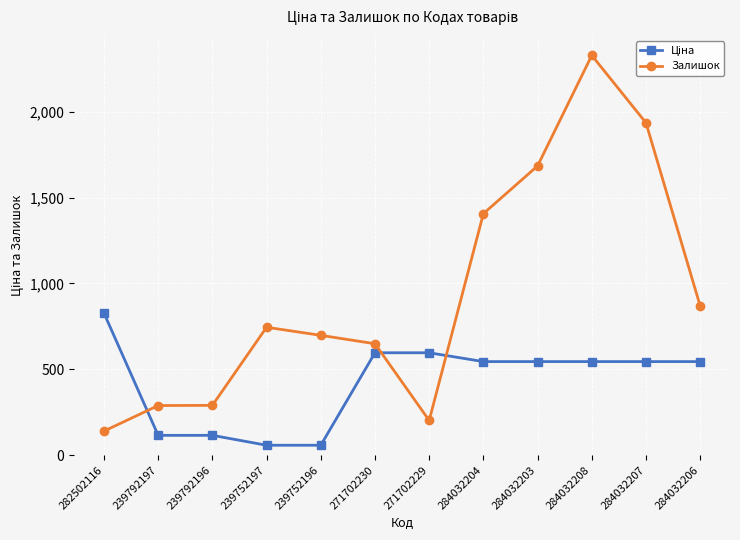

What is the value of the Залишок point at the 5th from the left?

698.0